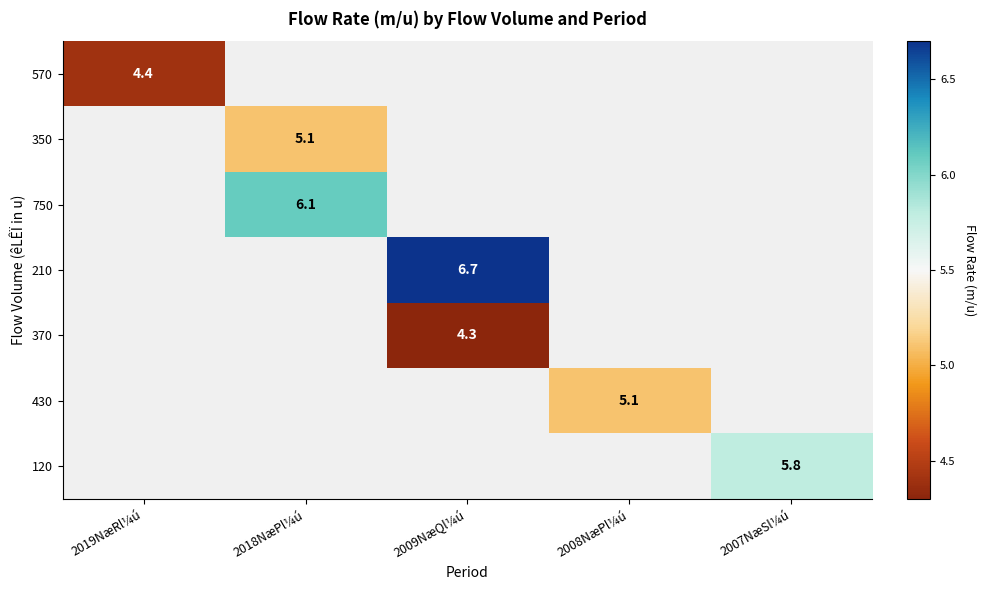

The value of 350 at 2018NæPl¼ú is 5.1. True or false?

True